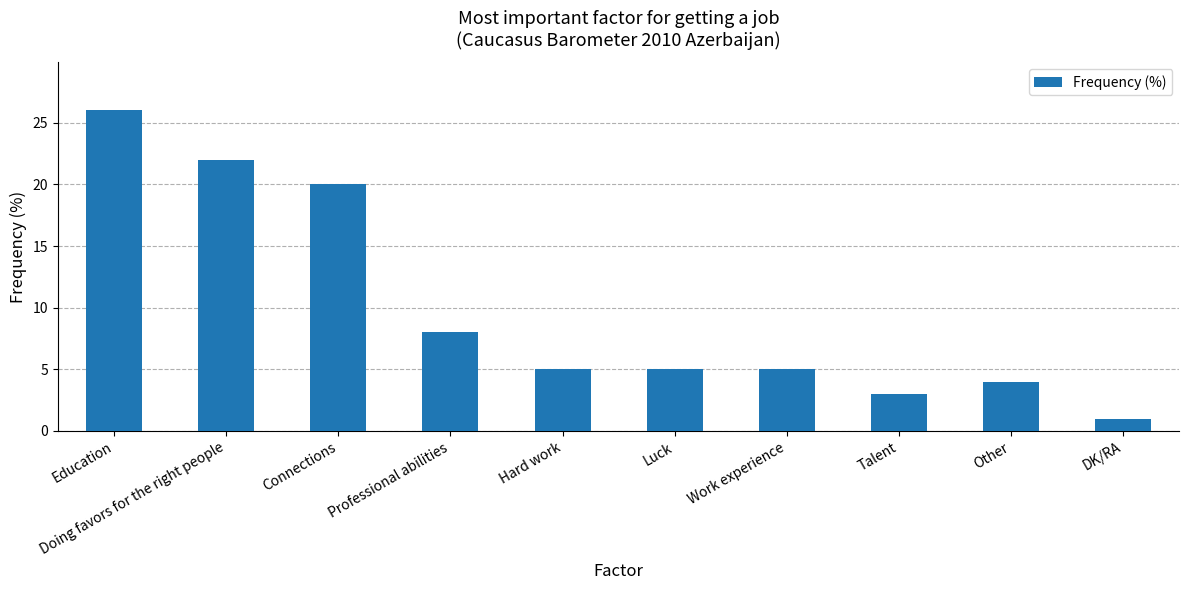

Which label corresponds to the largest value in the chart?

Education